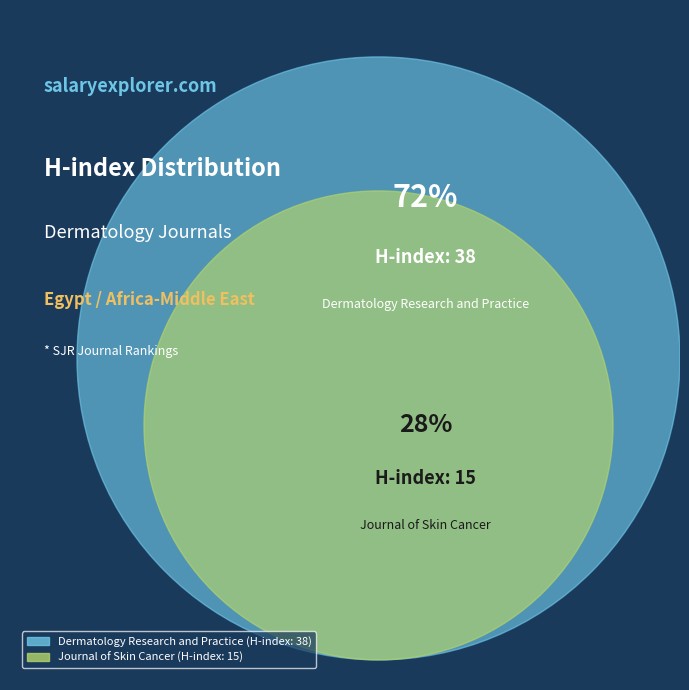

How many segments does this pie chart have?

2